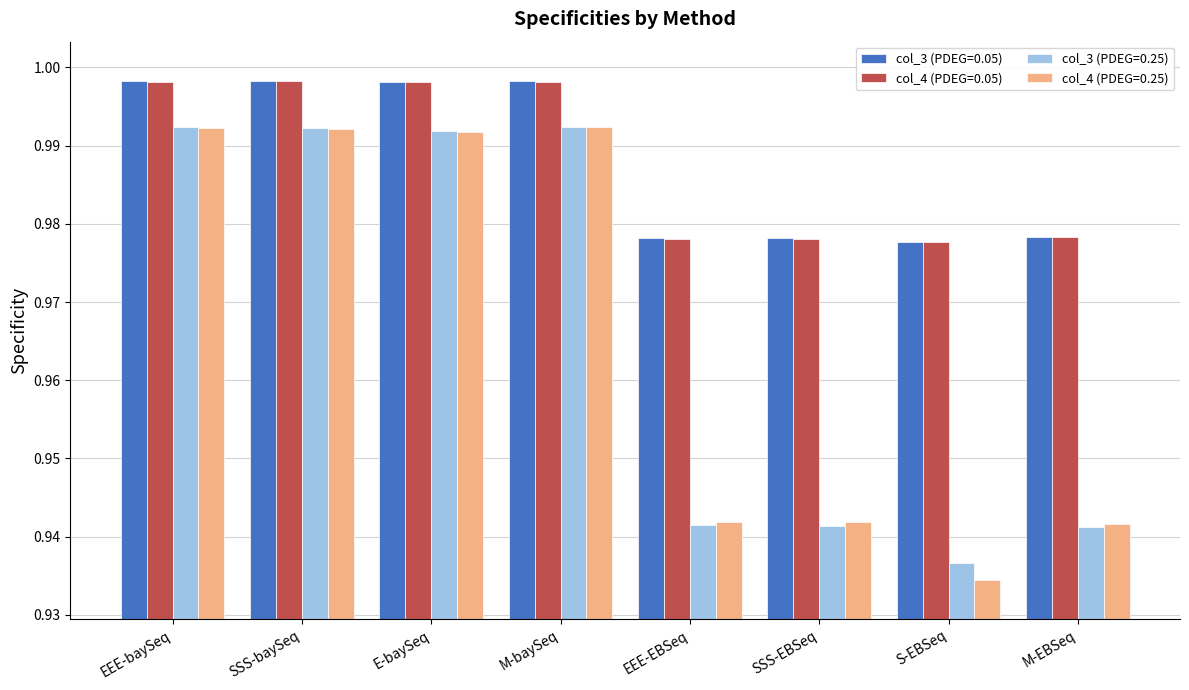

What is the difference between the maximum and minimum values in the col_3 (PDEG=0.25) series?

0.1